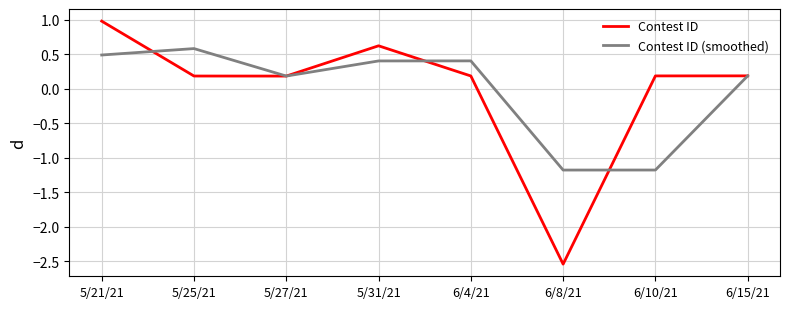

How many negative values does the Contest ID series have?

1